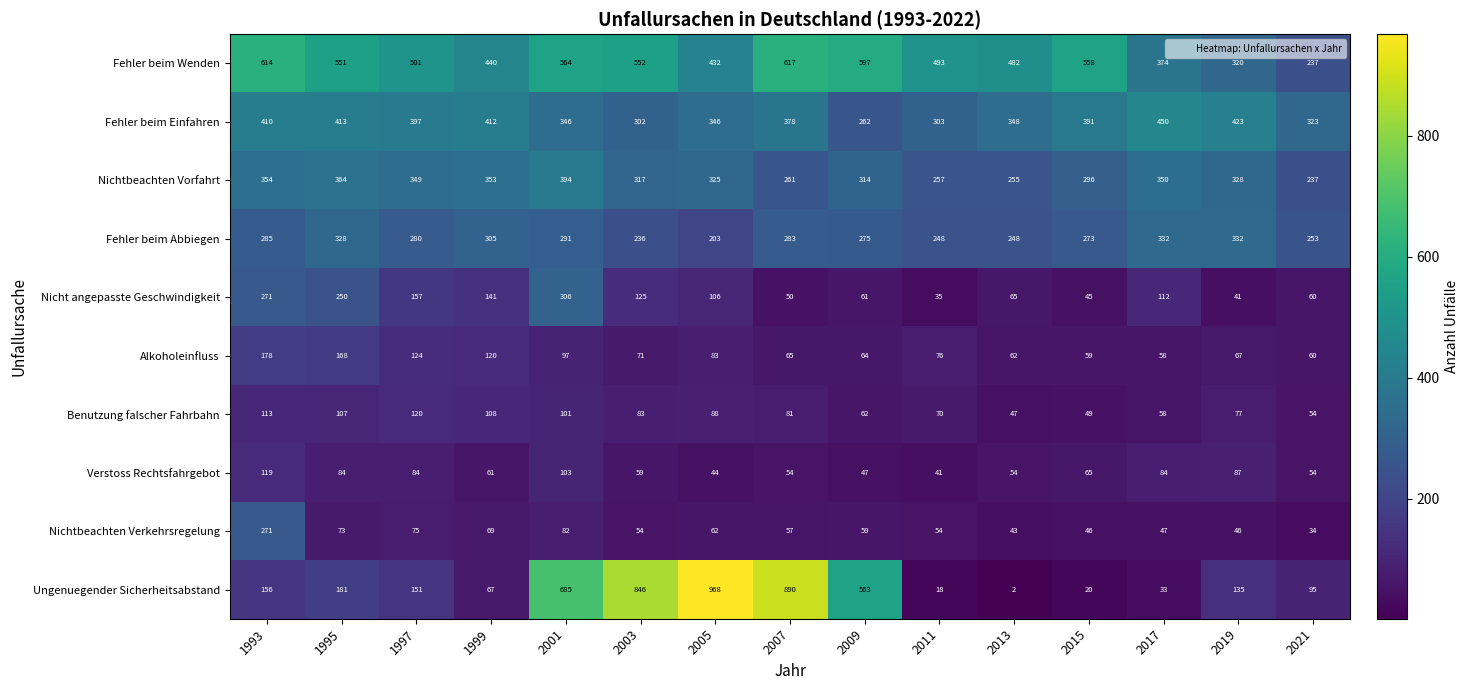

At how many categories does at least one series exceed 472?

11